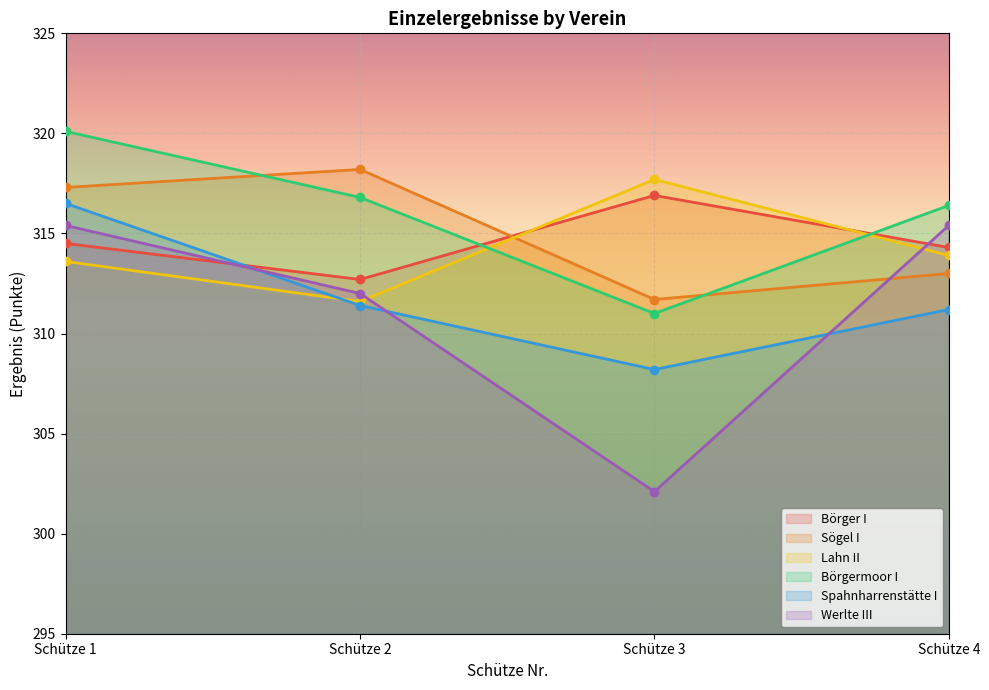

List the series in order of their peak value, lowest first.

Werlte III, Spahnharrenstätte I, Börger I, Lahn II, Sögel I, Börgermoor I